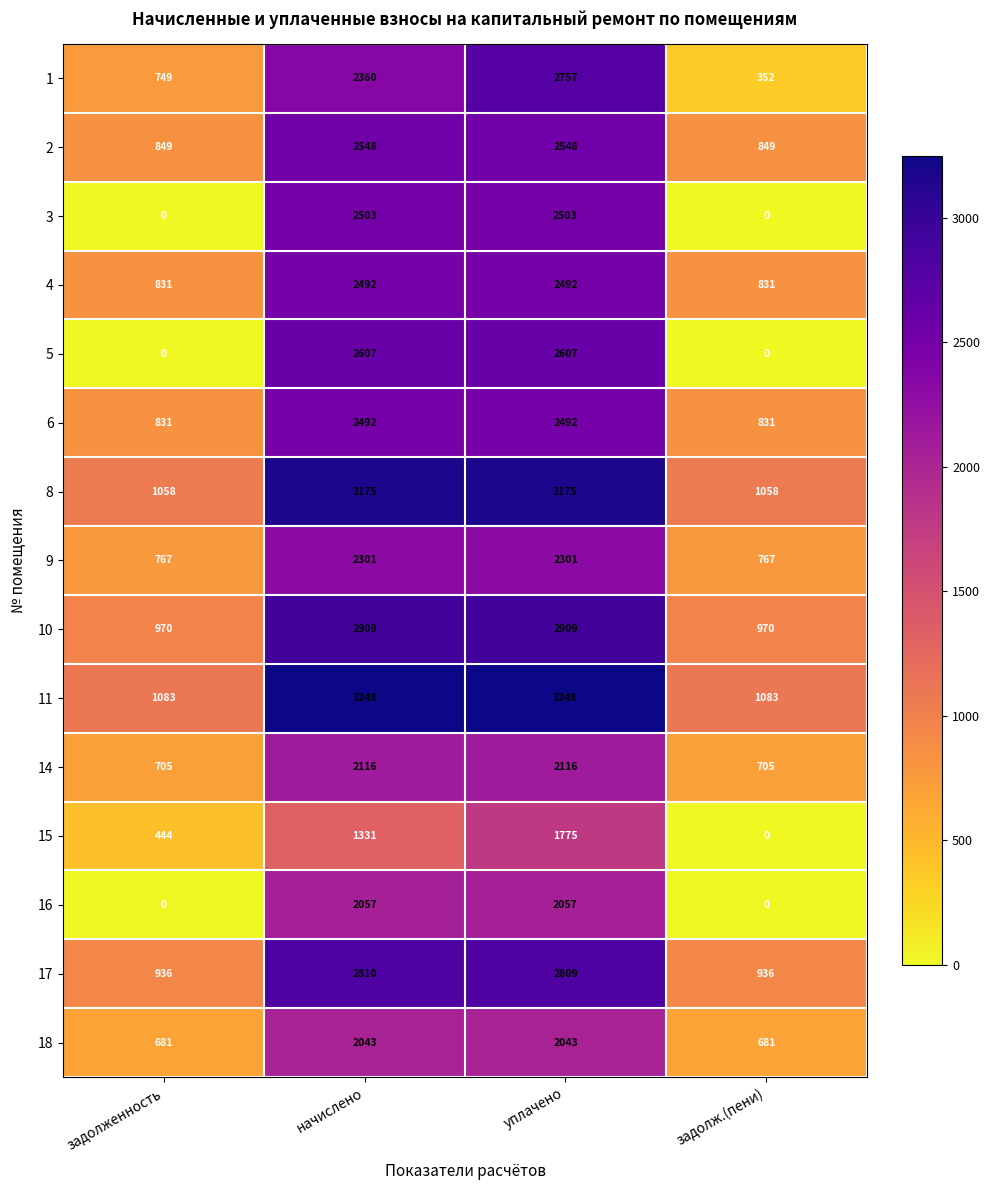

What is the maximum value for 16?

2057